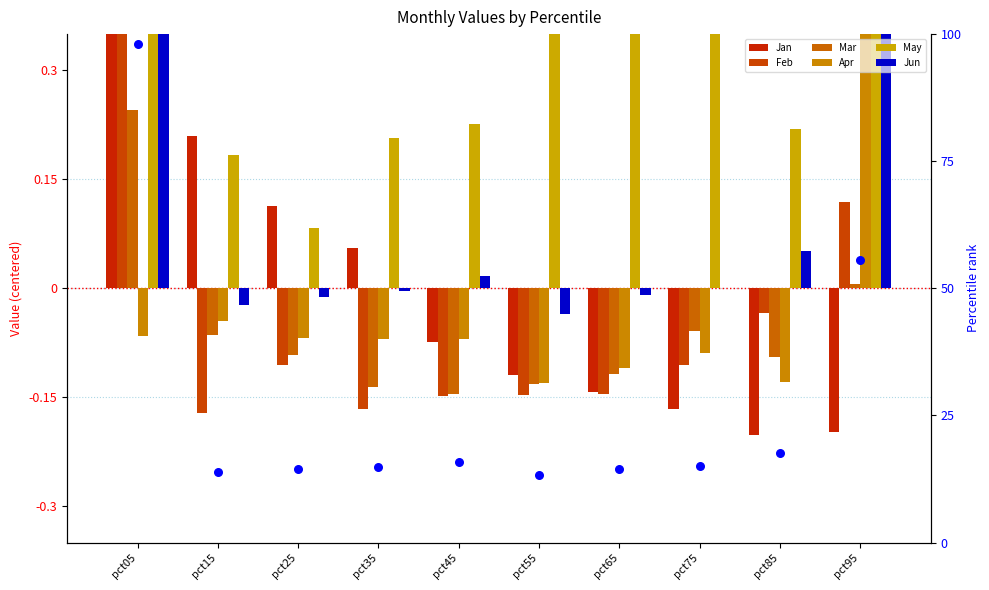

Is the value of Apr at pct45 greater than the value of May at pct15?

No